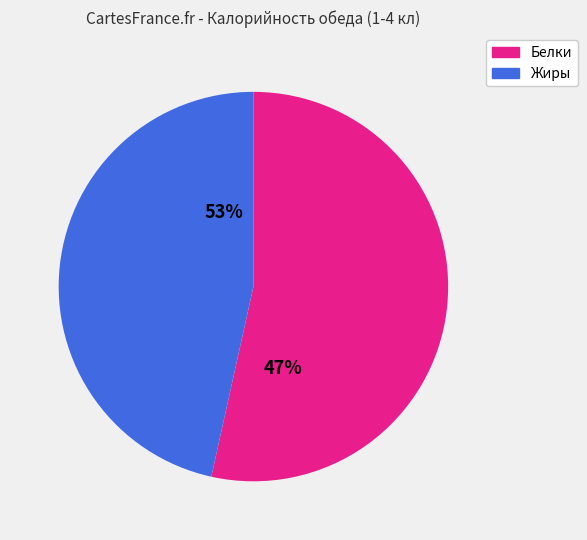

What is the change in value from Белки to Жиры?

-2.1